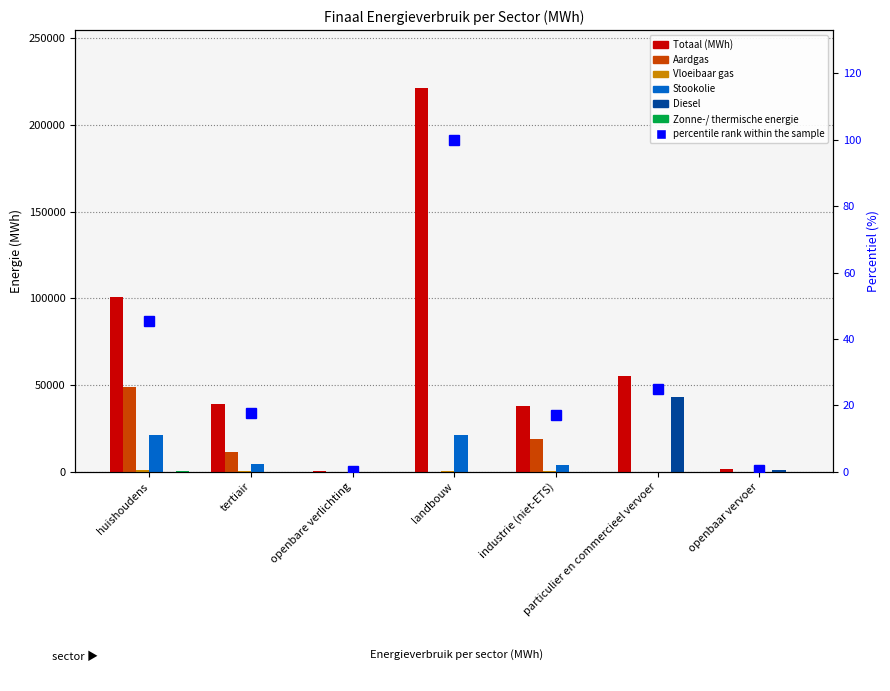

Count the number of categories in the chart.

7